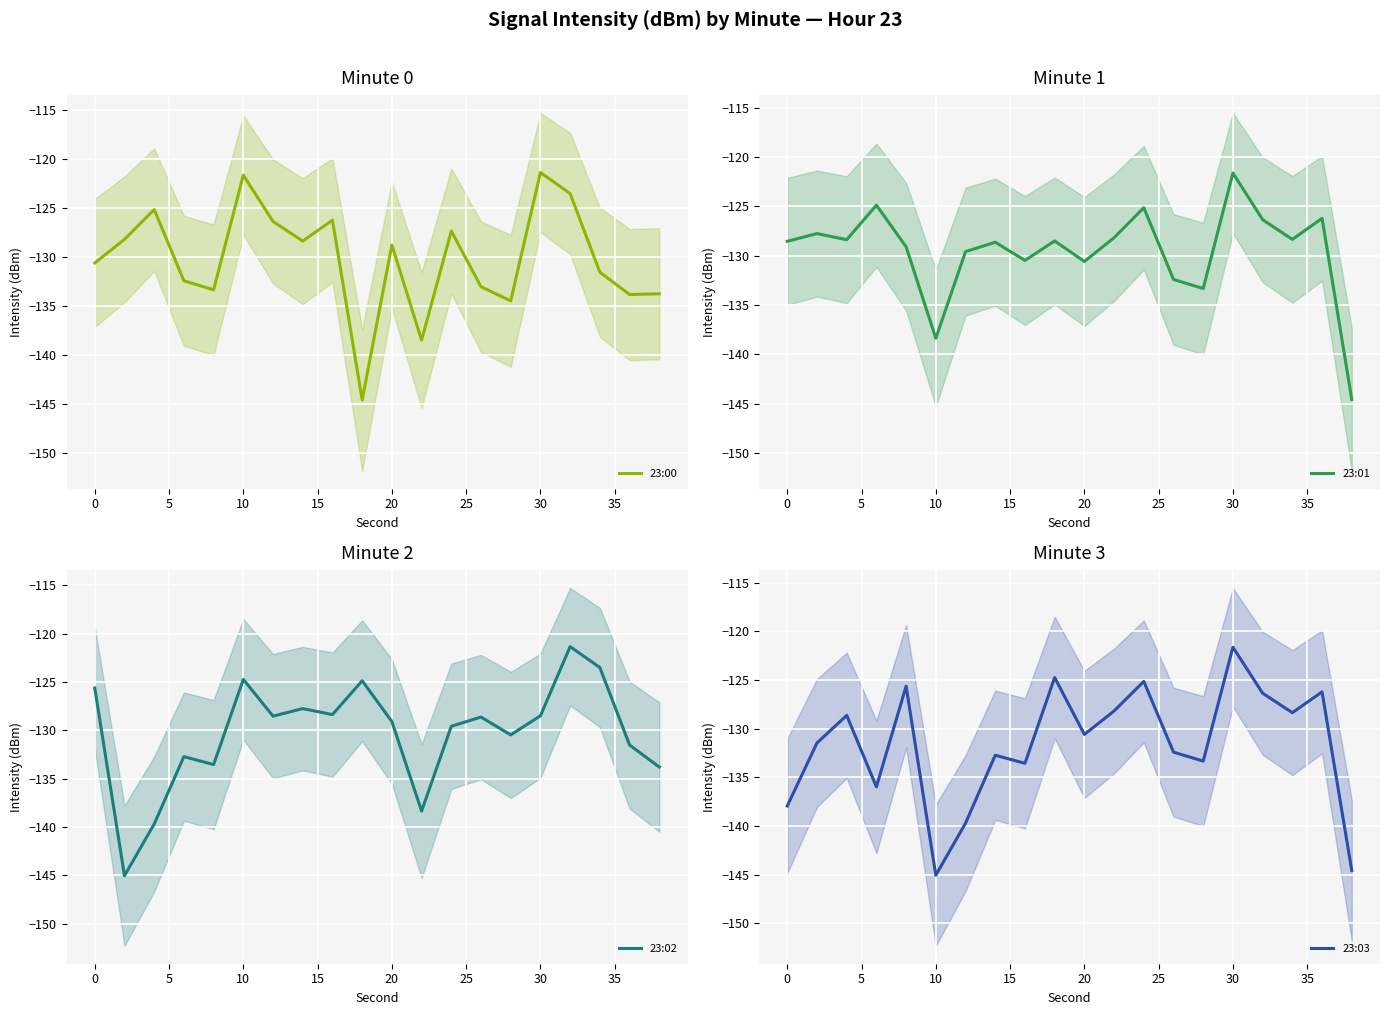

List the series in order of their peak value, highest first.

23:00, 23:02, 23:01, 23:03